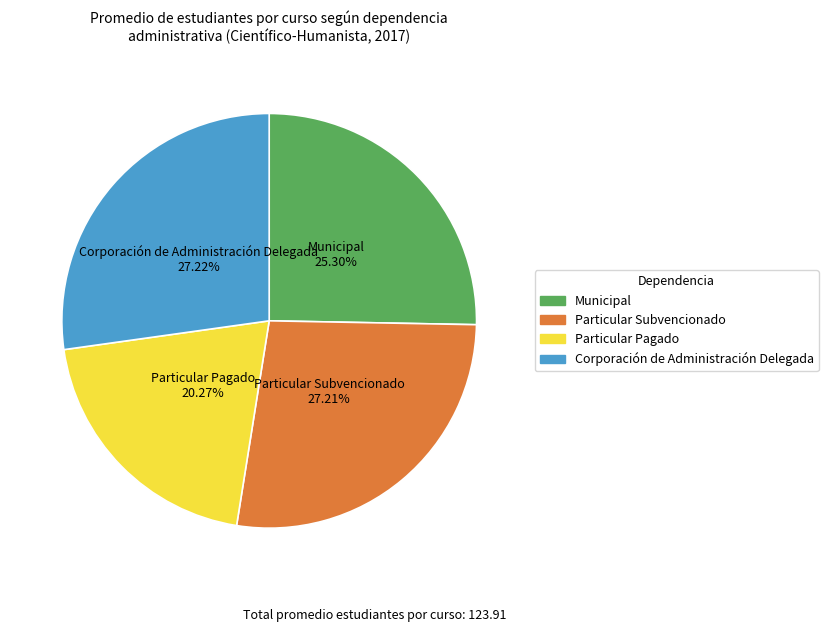

What is the total percentage of Particular Subvencionado and Particular Pagado?

47.5%